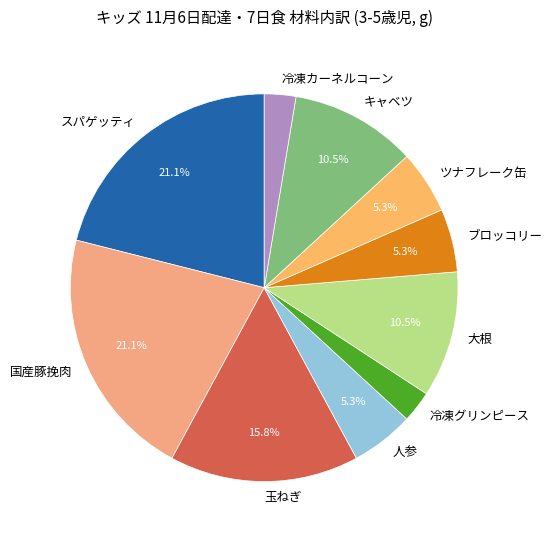

To the nearest percent, what percentage of the pie is ツナフレーク缶?

5%